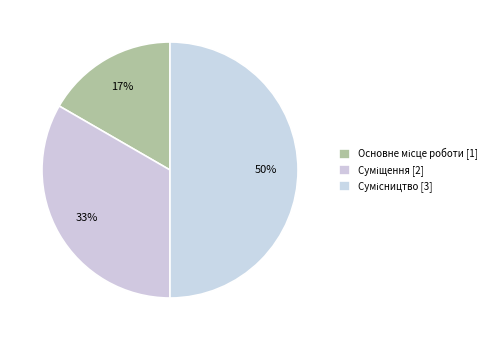

Approximately how many times larger is the value at Сумісництво compared to Суміщення?

1.5